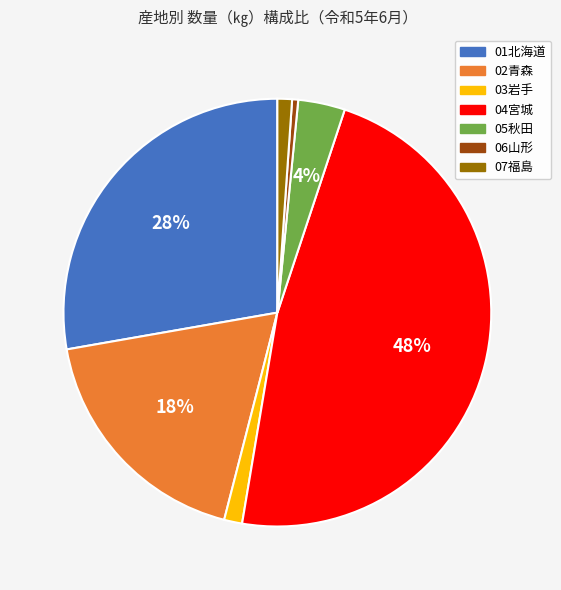

To the nearest percent, what portion does 07福島 represent?

1%